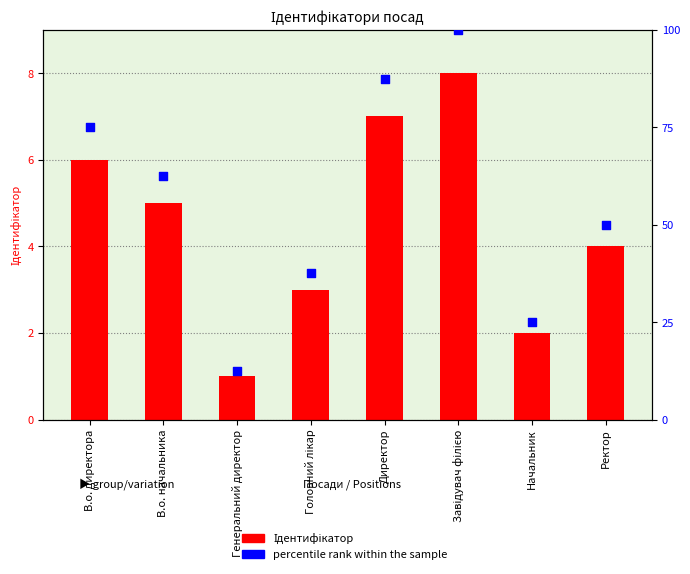

Is the value of percentile rank within the sample at Завідувач філією greater than the value of Ідентифікатор at Головний лікар?

Yes